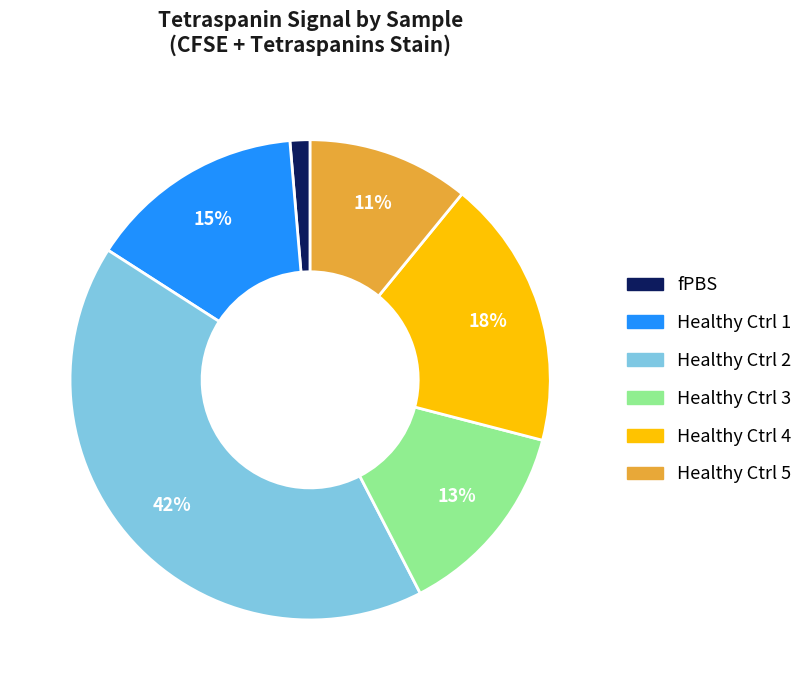

Count the number of slices in the pie.

6